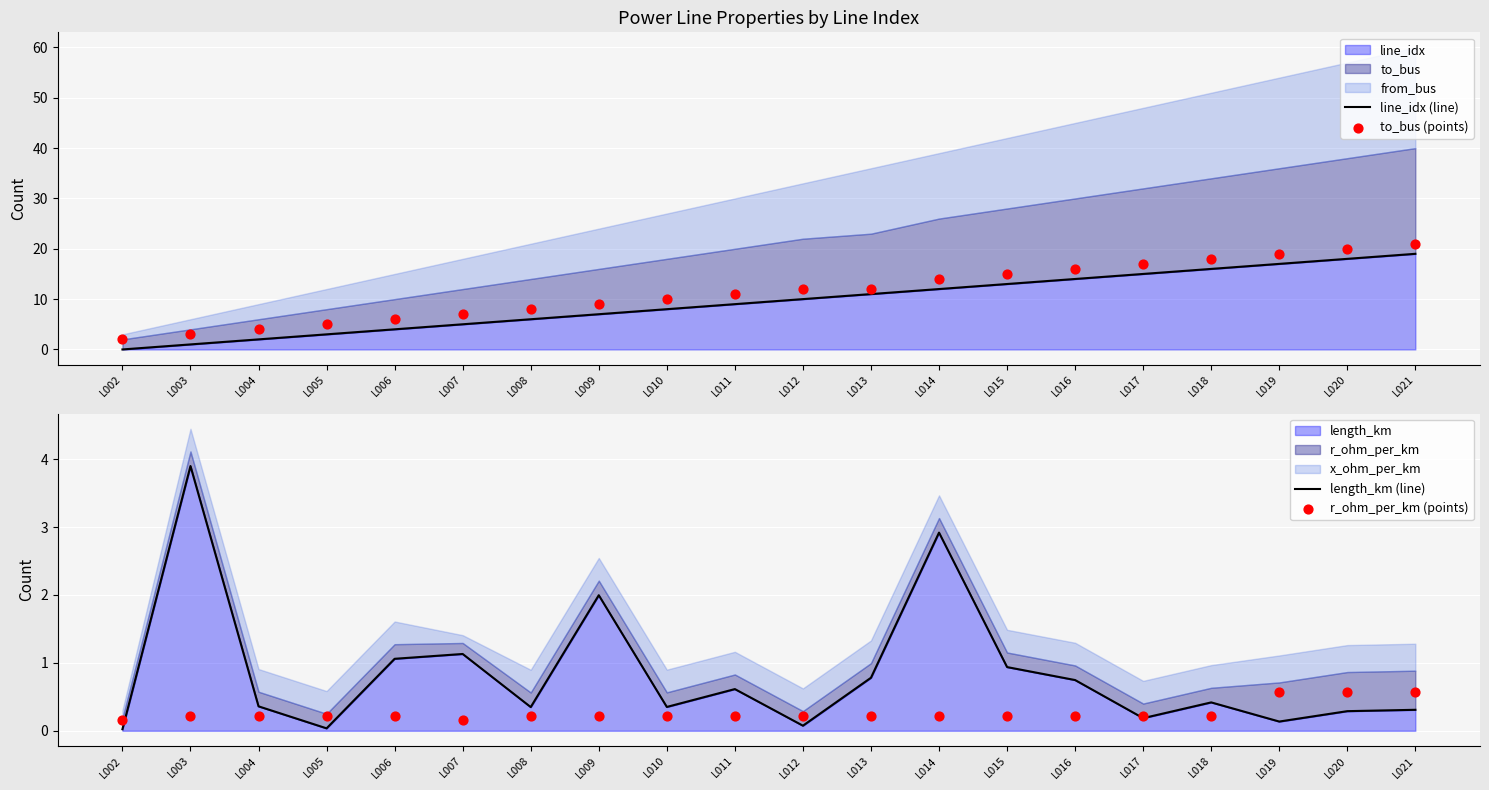

Is the value of to_bus (points) at L019 greater than the value of line_idx (line) at L006?

Yes